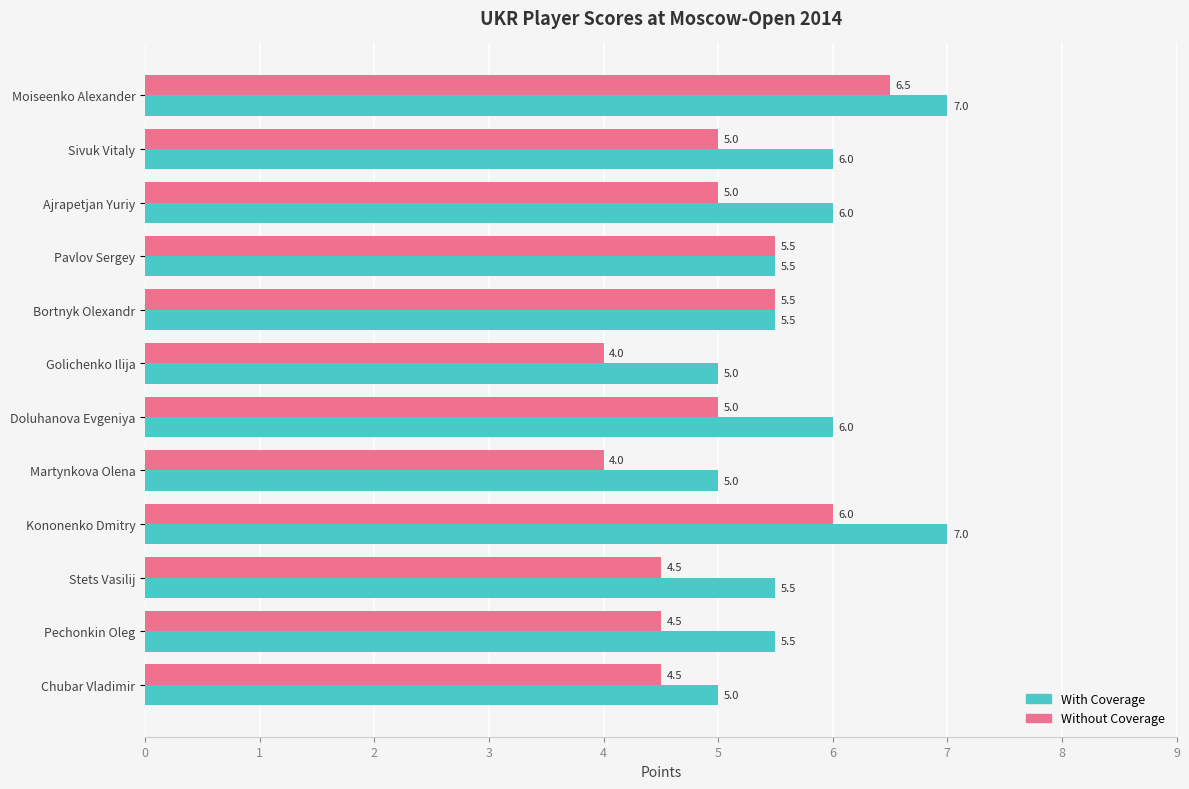

List the series in order of their peak value, highest first.

With Coverage, Without Coverage